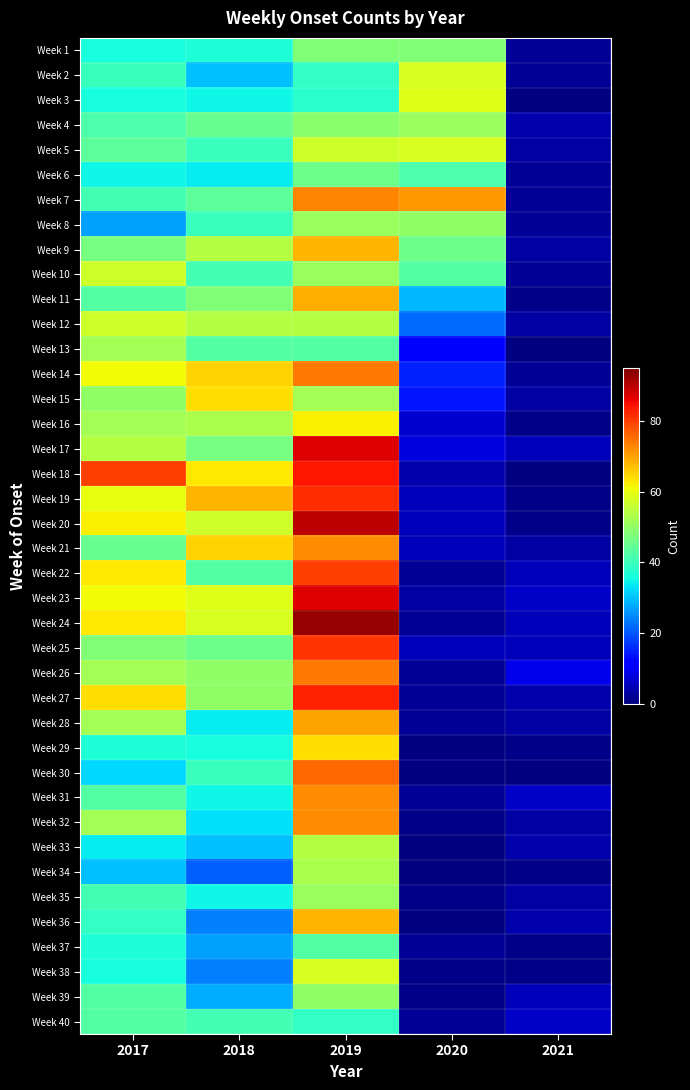

What is the difference between the second highest and minimum values in the Week 4 series?

45.0